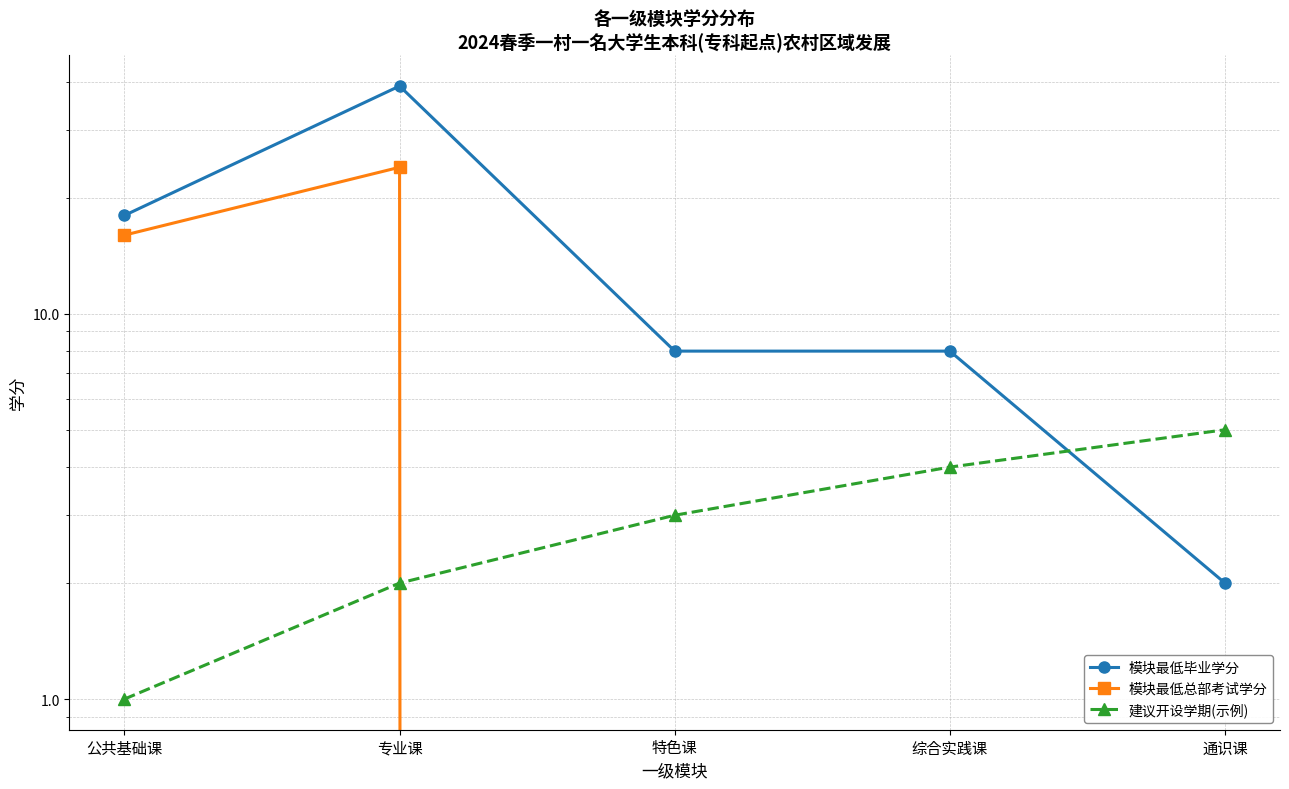

What is the label of the 2nd point from the left?

专业课